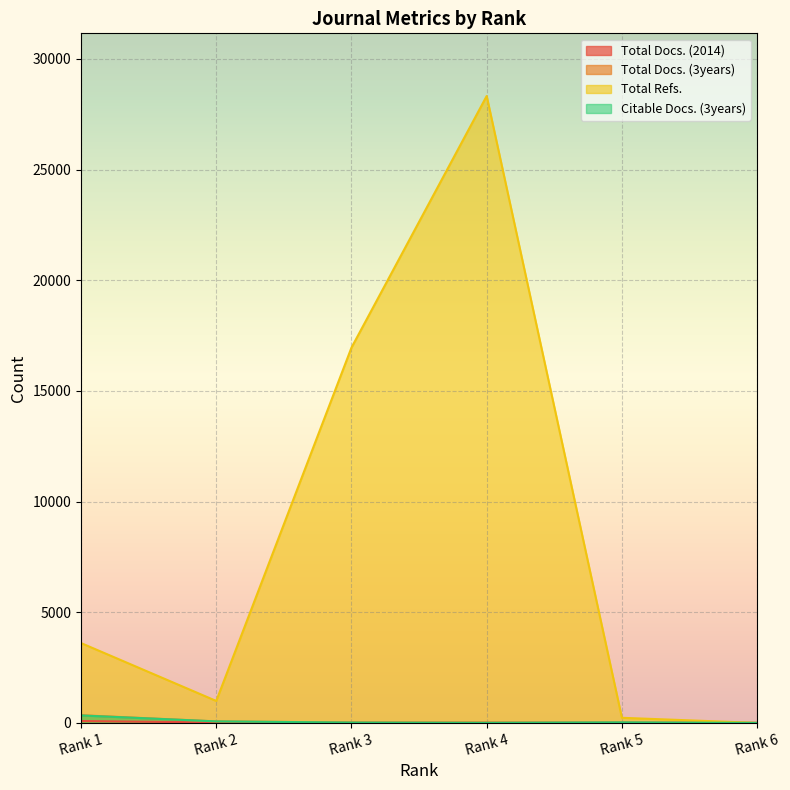

What is the difference between the maximum and second lowest values in the Citable Docs. (3years) series?

332